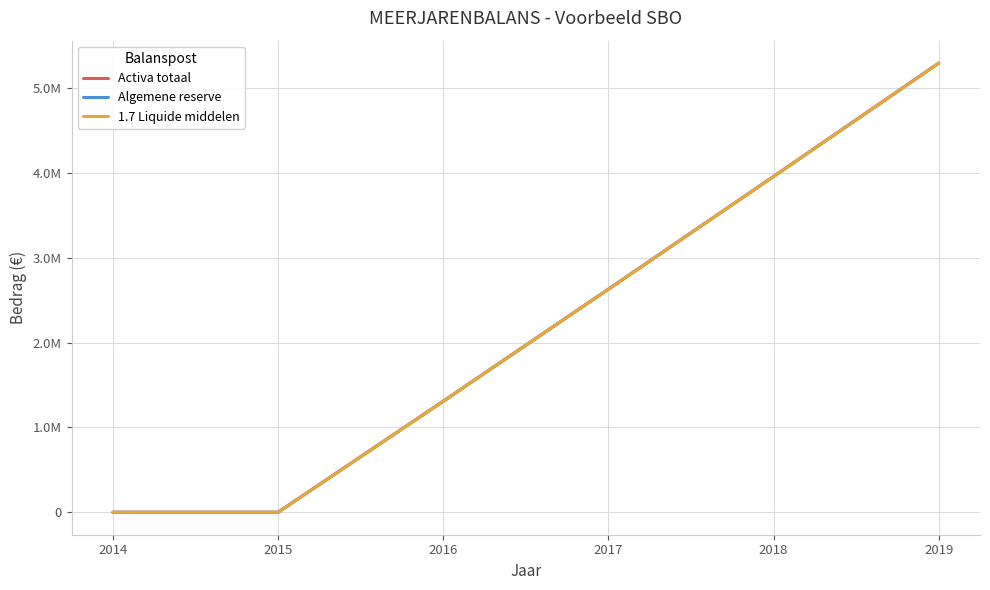

Does the chart display data point markers on the line(s)?

No